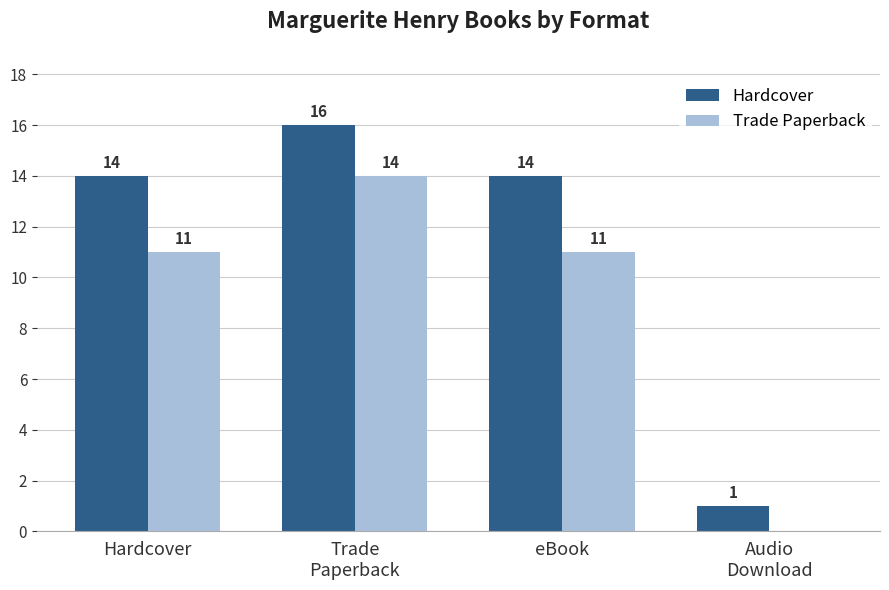

How many Hardcover values are between 14 and 16?

3